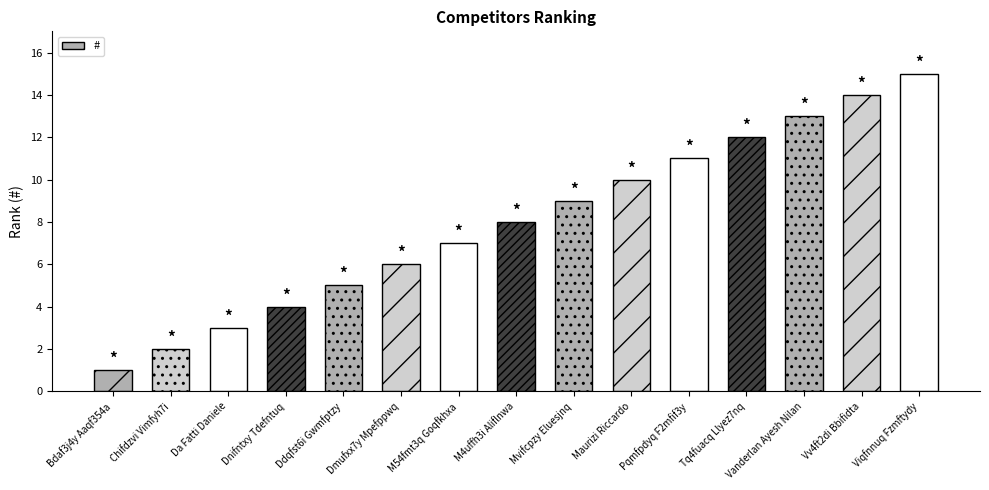

How many values are below 8?

7